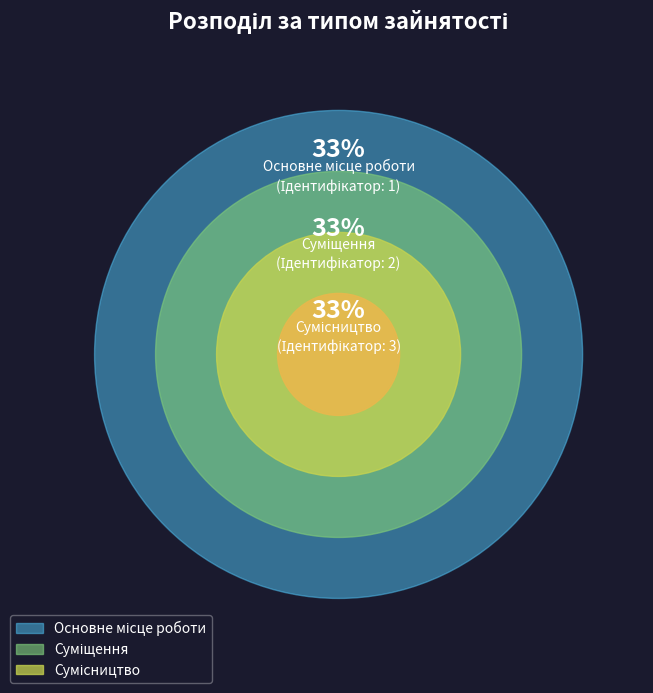

The Основне місце роботи slice represents 25% of the pie. True or false?

False